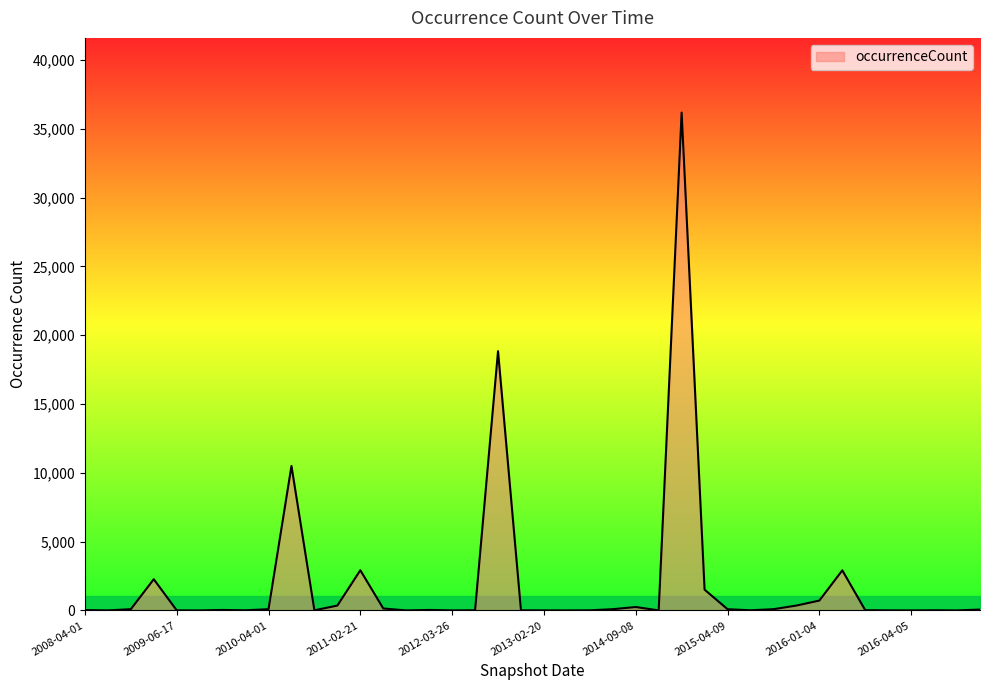

What is the difference between the maximum and minimum values?

36174